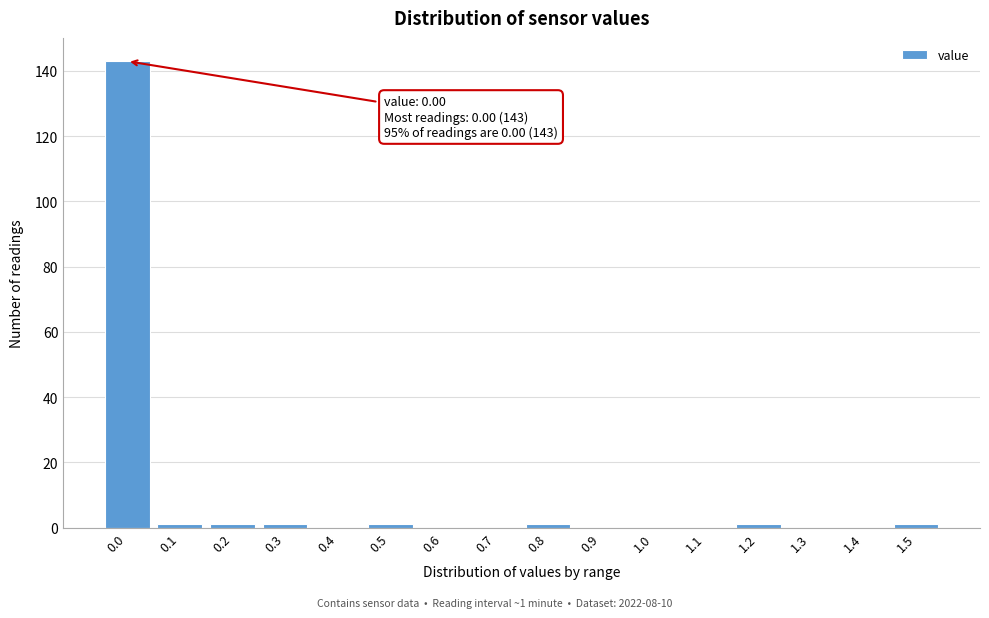

Reading left to right, extract all data points from this chart.

0.0=143	0.1=1	0.2=1	0.3=1	0.4=0	0.5=1	0.6=0	0.7=0	0.8=1	0.9=0	1.0=0	1.1=0	1.2=1	1.3=0	1.4=0	1.5=1